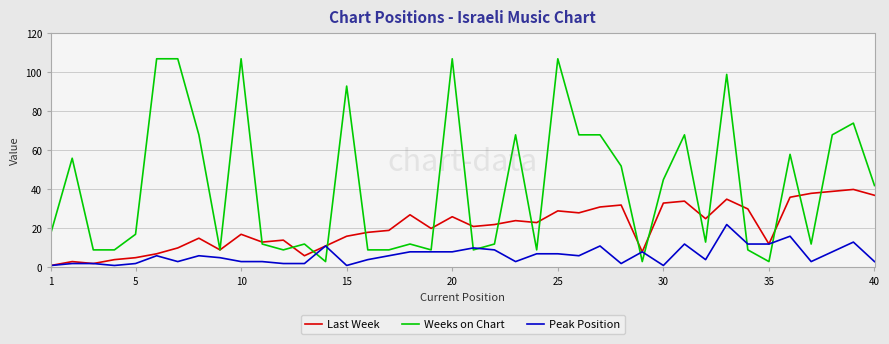

Which series has the largest total across all categories?

Weeks on Chart